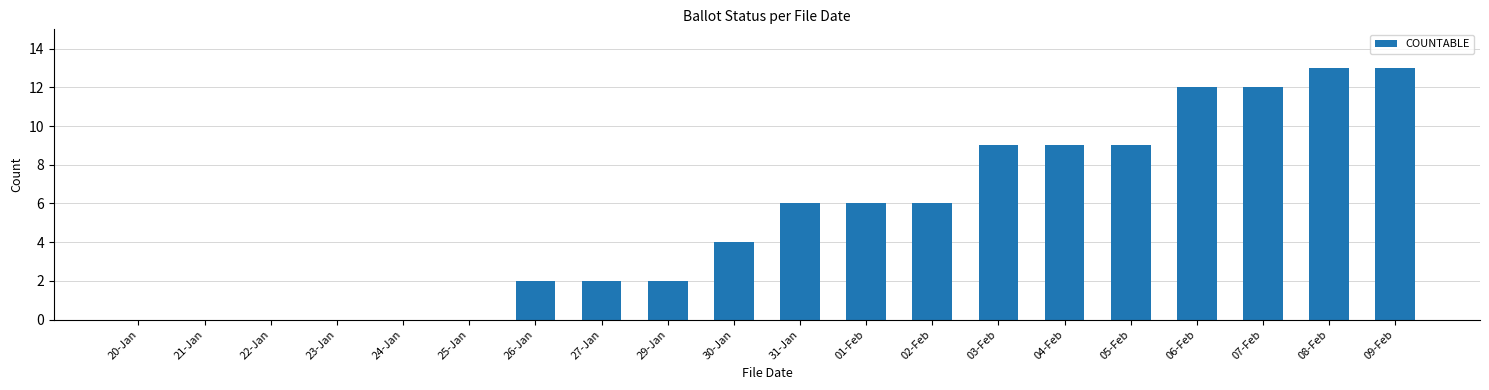

What is the difference between the values at 25-Jan and 31-Jan?

6